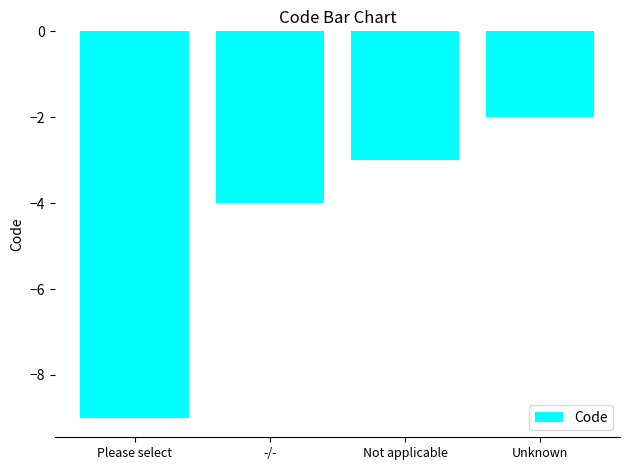

The chart shows a value of -9 at Please select. True or false?

True